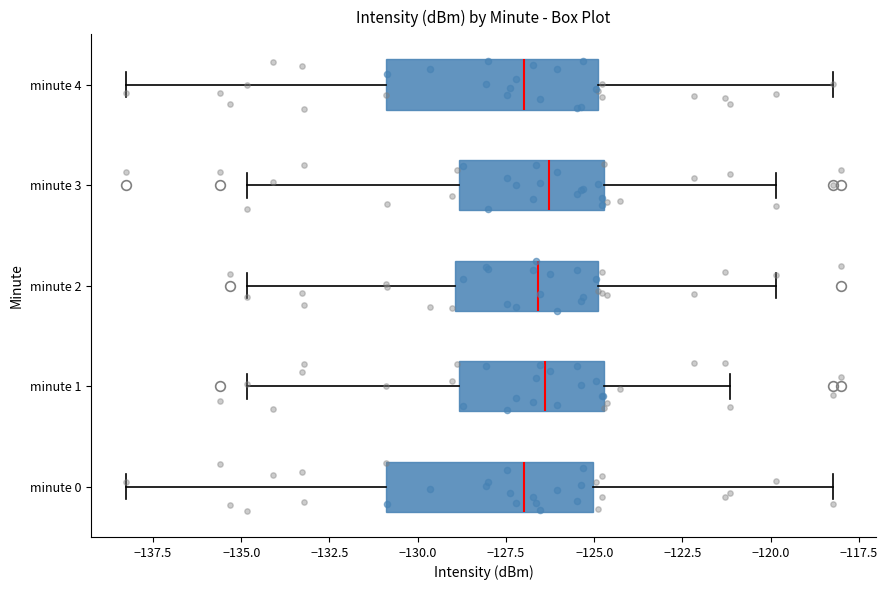

Where is the right edge of the box for minute 3 on the x-axis? The values are not printed on the chart, so give them approximately, as read against the axis.

-124.5